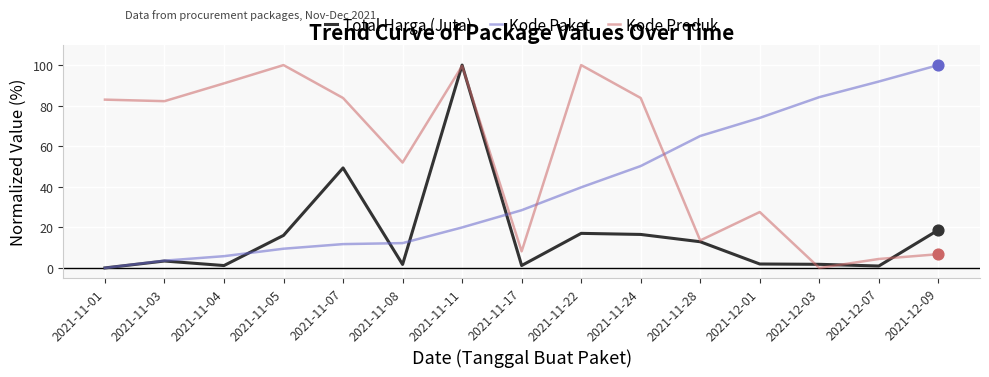

What is the total value across all series at 2021-11-01?

83.0